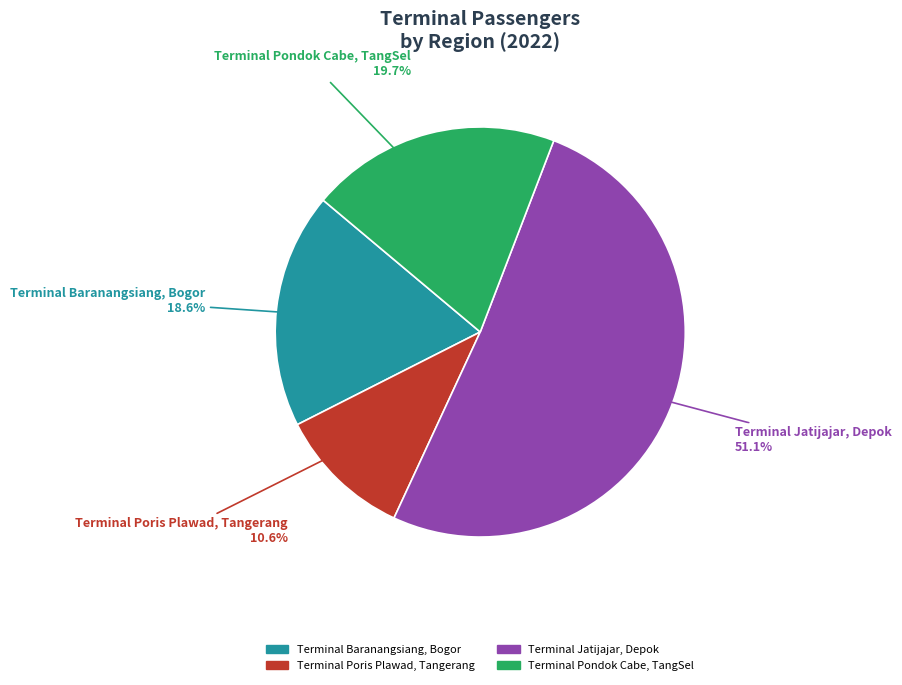

What portion of the pie excludes Terminal Jatijajar, Depok?

48.9%